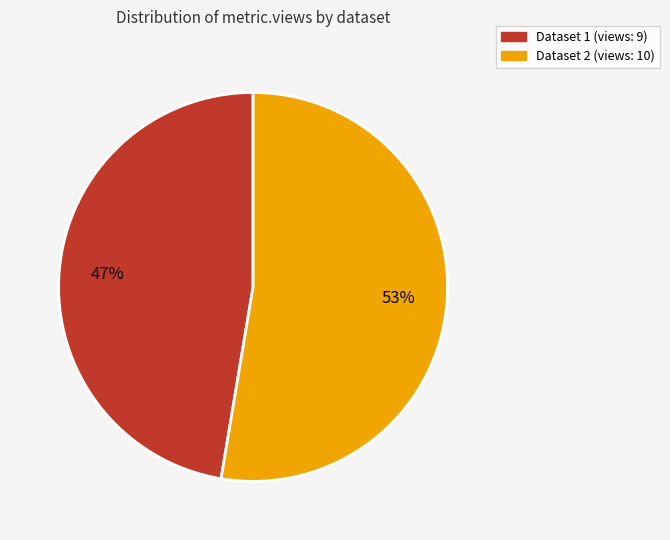

Does any single category account for the majority?

Yes